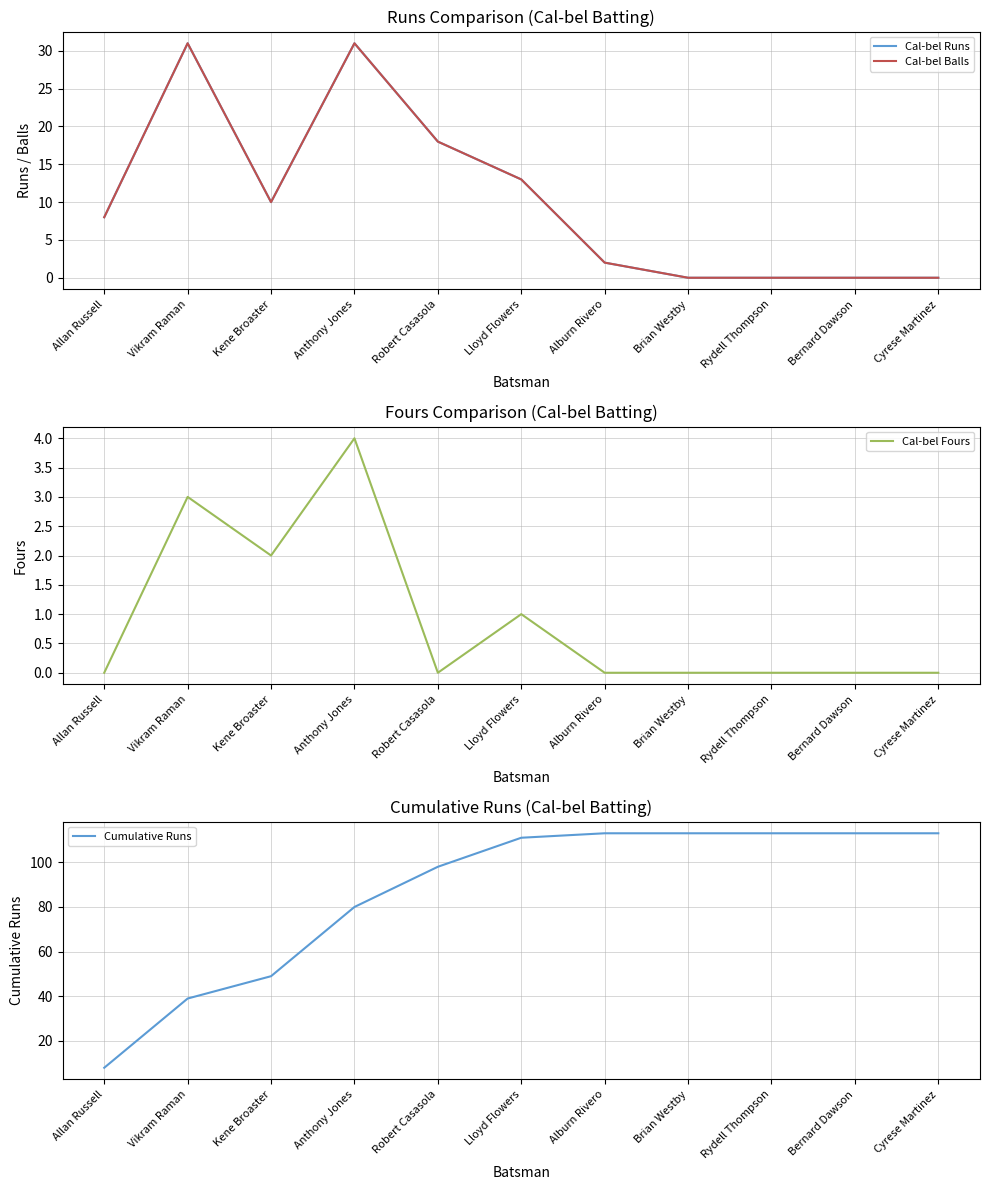

Does the chart have visible grid lines?

Yes